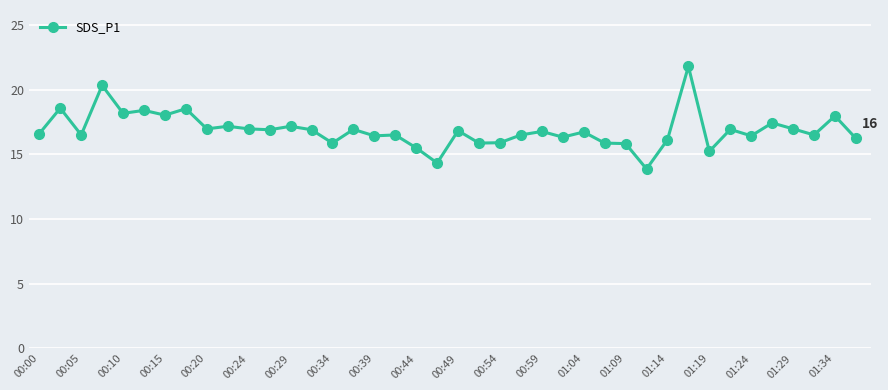

How many categories are shown in the chart?

40